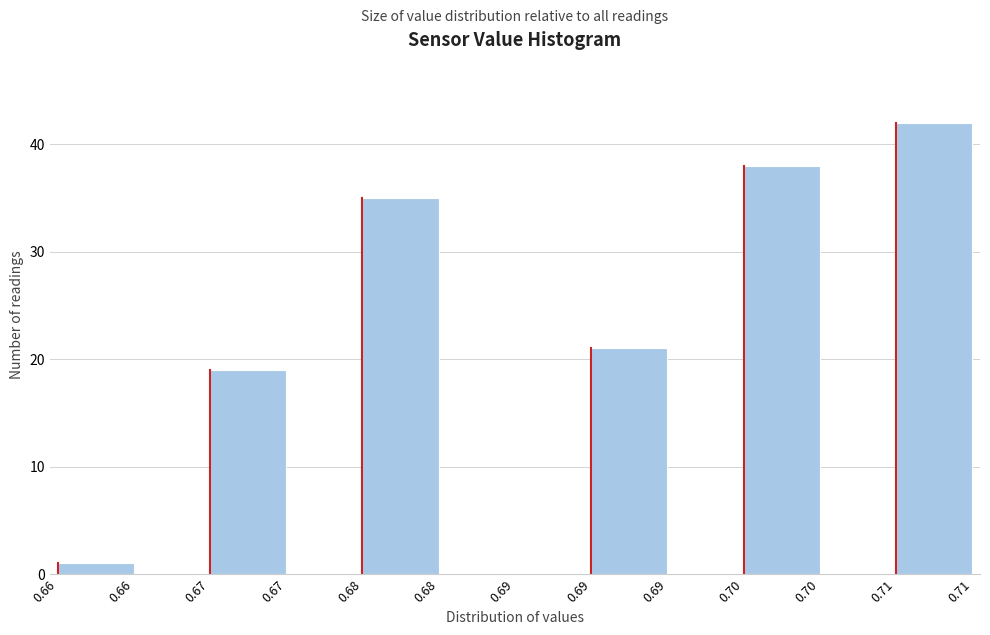

Are the bars horizontal?

No